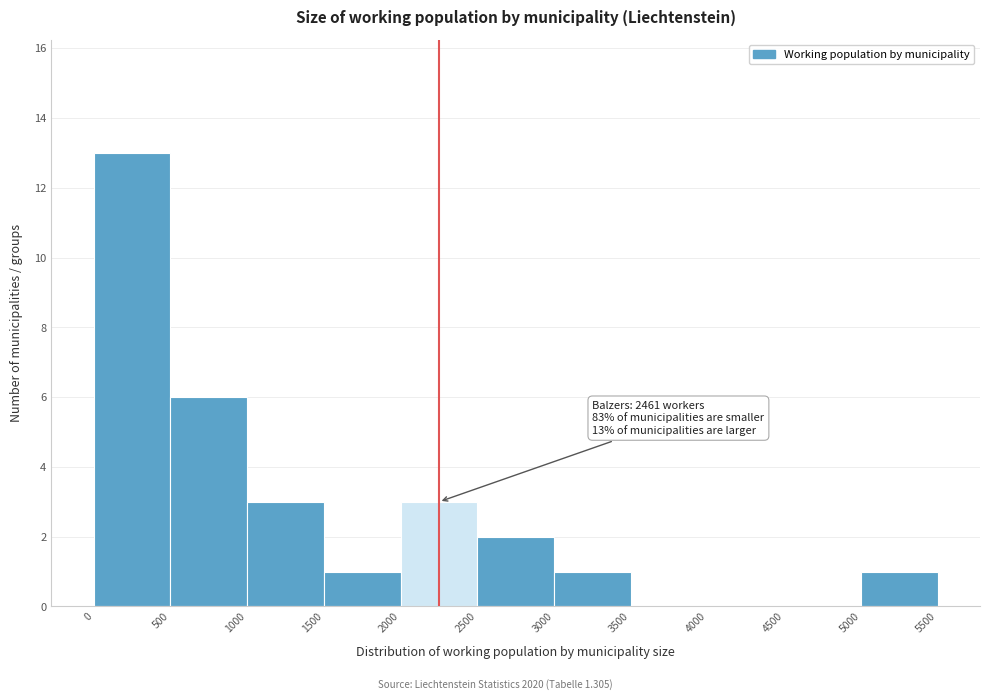

Which range on the x-axis has the tallest bar?

0 to 500